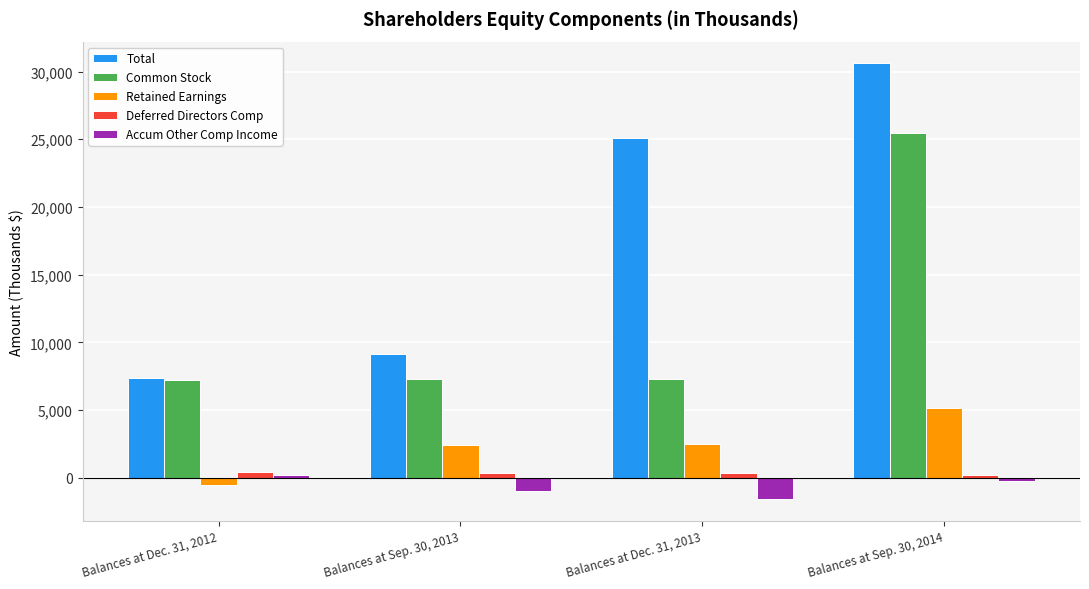

What is the difference between the second highest and minimum values in the Total series?

17737